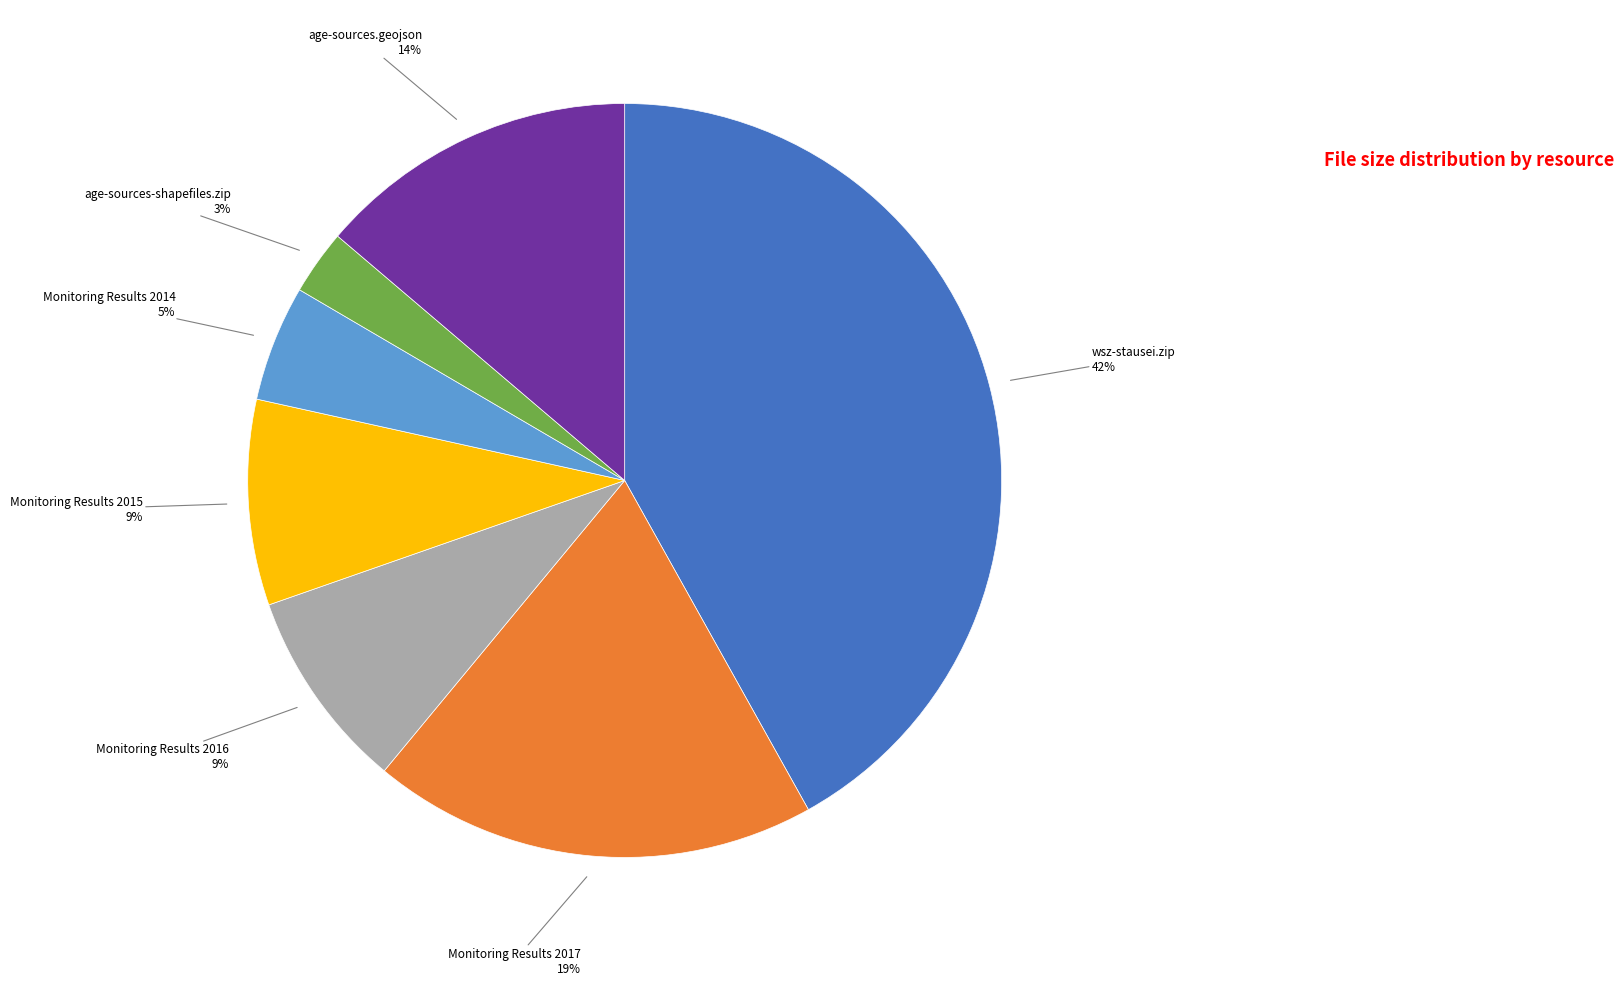

Between age-sources.geojson and Monitoring Results 2016, which is larger?

age-sources.geojson